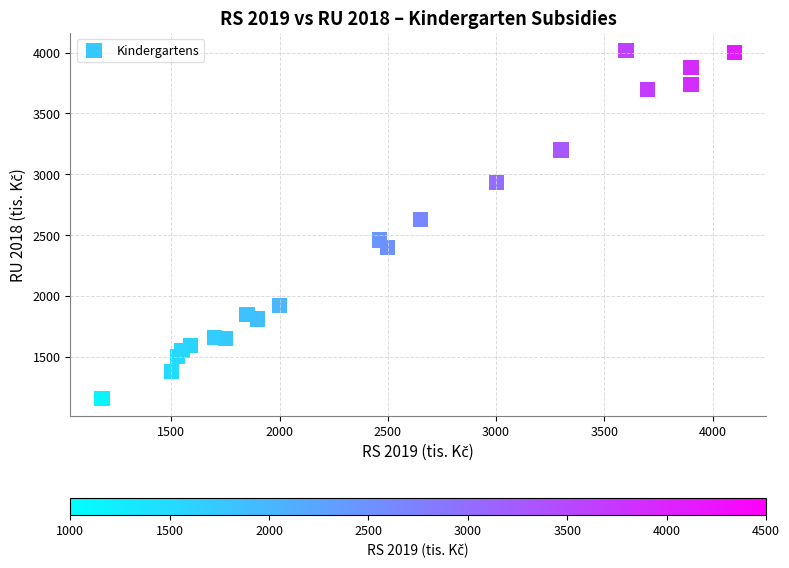

What Y value in the scatter plot is closest to 2590?

2630